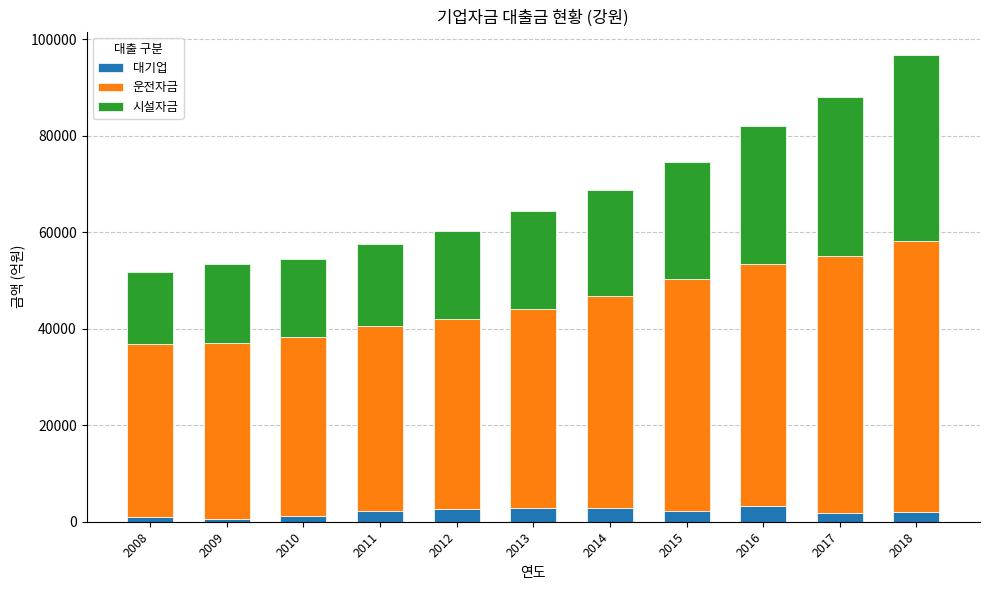

What is the difference between the maximum and second lowest values in the 대기업 series?

2339.1